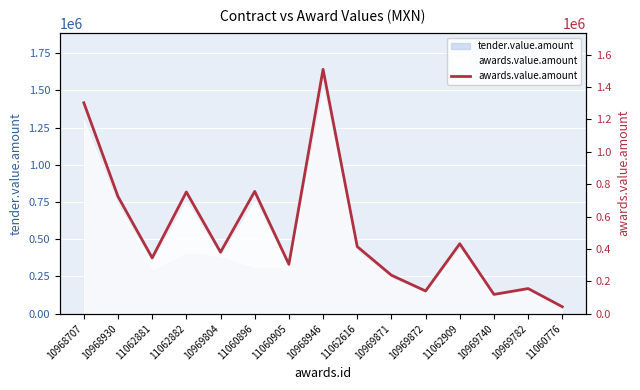

Is it true that the value at 10969872 is 140000.0?

True